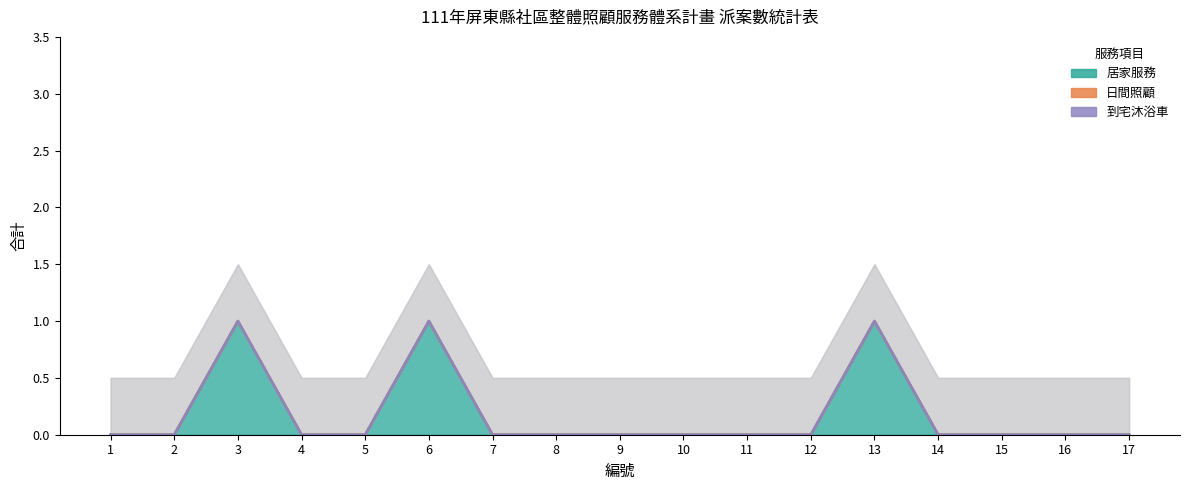

Which series has the widest spread of values?

居家服務